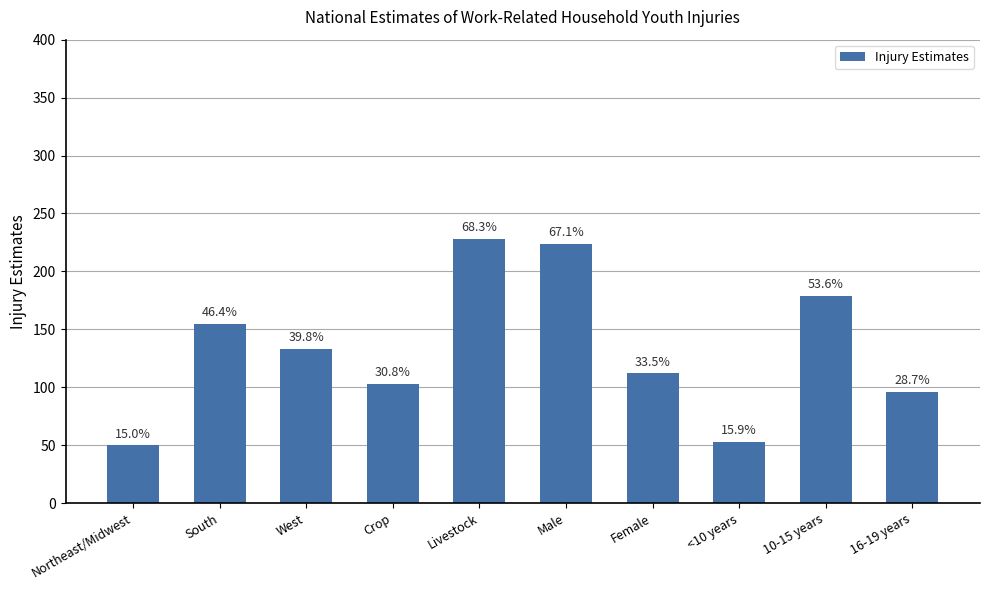

Does the chart contain any negative values?

No